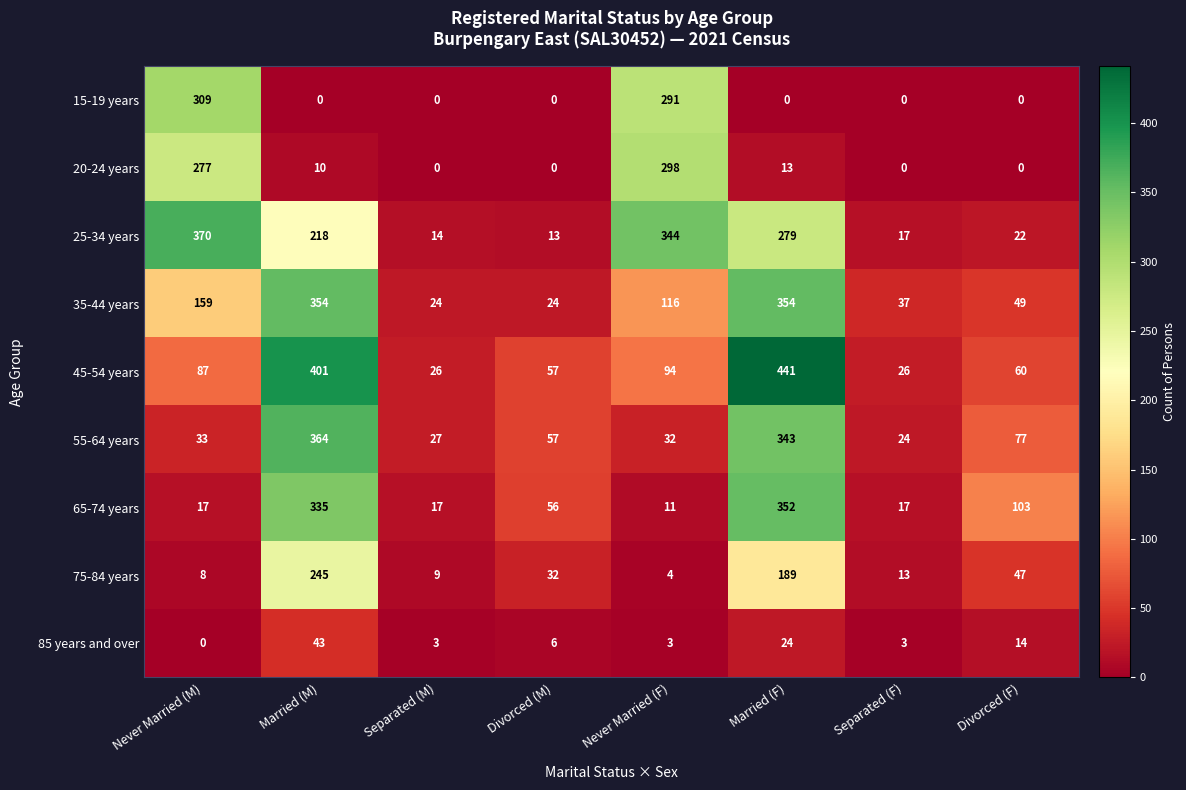

What is the difference between the 75-84 years values at Separated (M) and Married (M)?

236